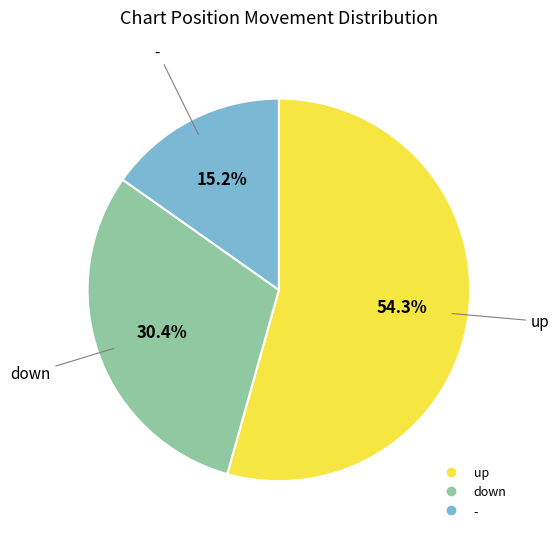

Is there any slice that represents more than half of the pie?

Yes